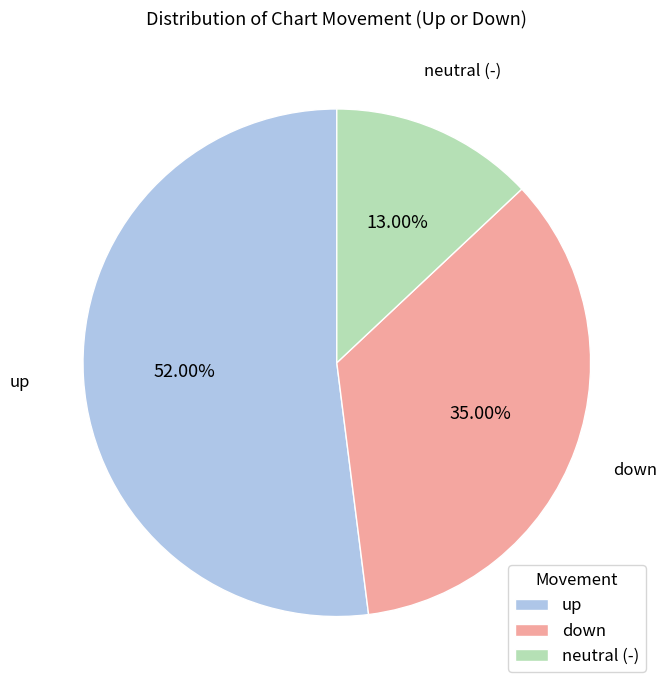

Does any single category account for the majority?

Yes